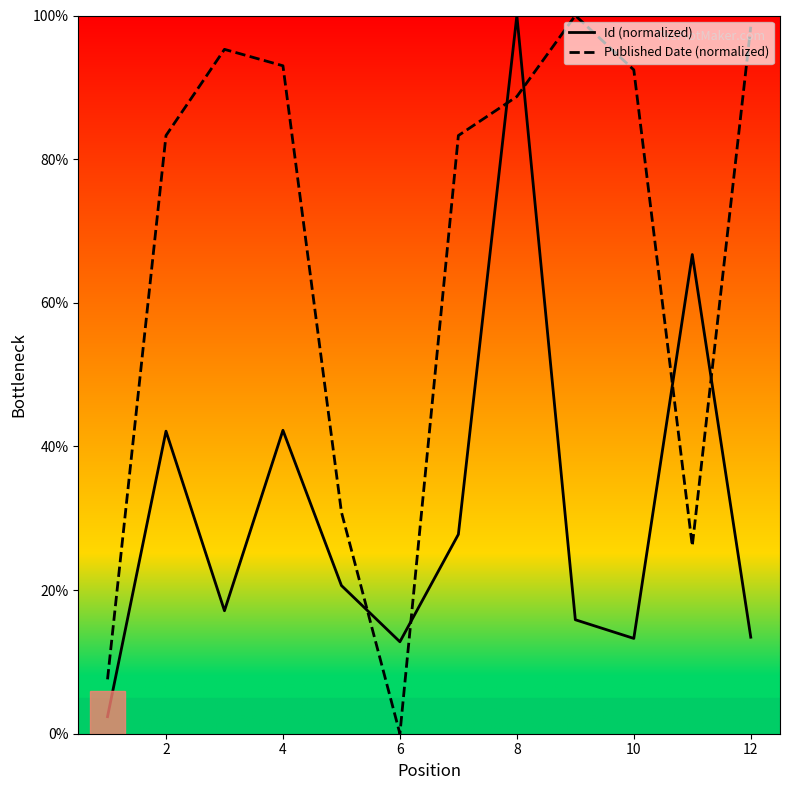

Rank the series by their average value, from lowest to highest.

Id (normalized), Published Date (normalized)